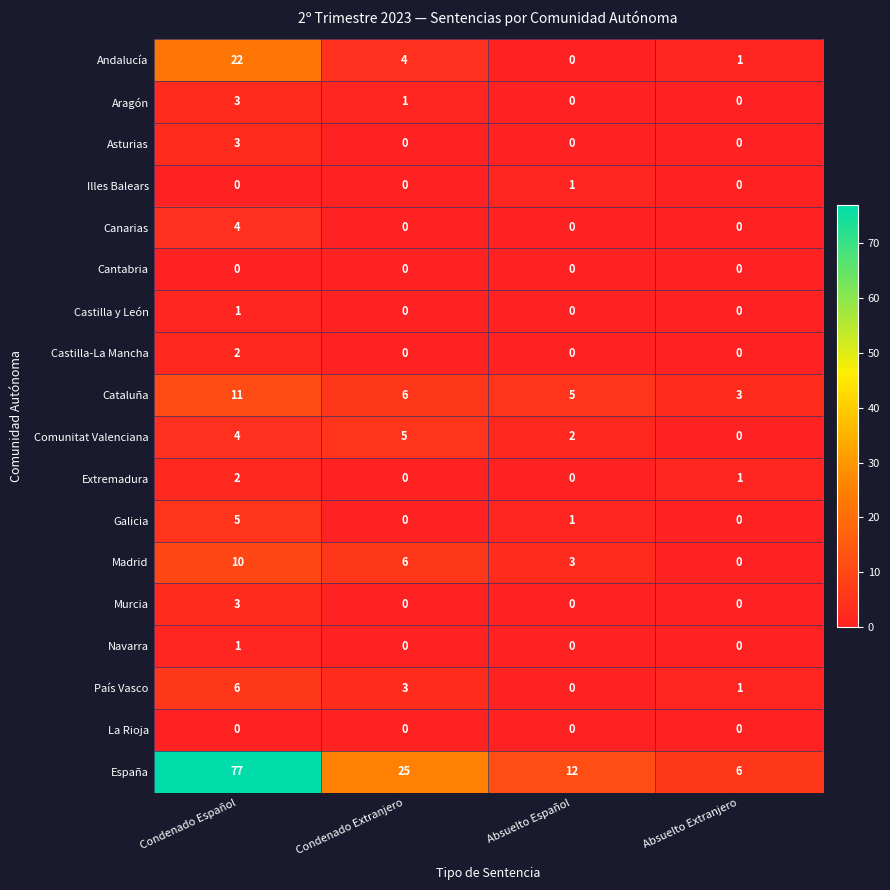

At which category is the sum across all series the highest?

Condenado Español